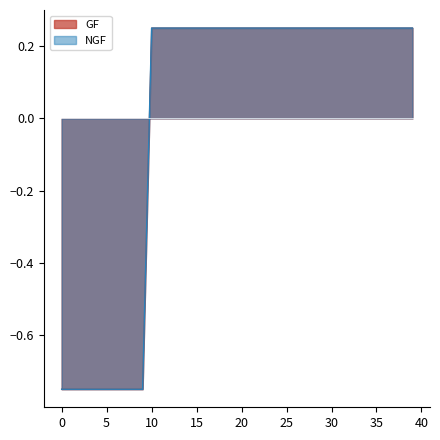

Reading left to right, what are all the values shown in this chart?

GF: -0.7	-0.7	-0.7	-0.7	-0.7	-0.7	-0.7	-0.7	-0.7	-0.7	0.2	0.2	0.2	0.2	0.2	0.2	0.2	0.2	0.2	0.2	0.2	0.2	0.2	0.2	0.2	0.2	0.2	0.2	0.2	0.2	0.2	0.2	0.2	0.2	0.2	0.2	0.2	0.2	0.2	0.2
NGF: -0.7	-0.7	-0.7	-0.7	-0.7	-0.7	-0.7	-0.7	-0.7	-0.7	0.2	0.2	0.2	0.2	0.2	0.2	0.2	0.2	0.2	0.2	0.2	0.2	0.2	0.2	0.2	0.2	0.2	0.2	0.2	0.2	0.2	0.2	0.2	0.2	0.2	0.2	0.2	0.2	0.2	0.2